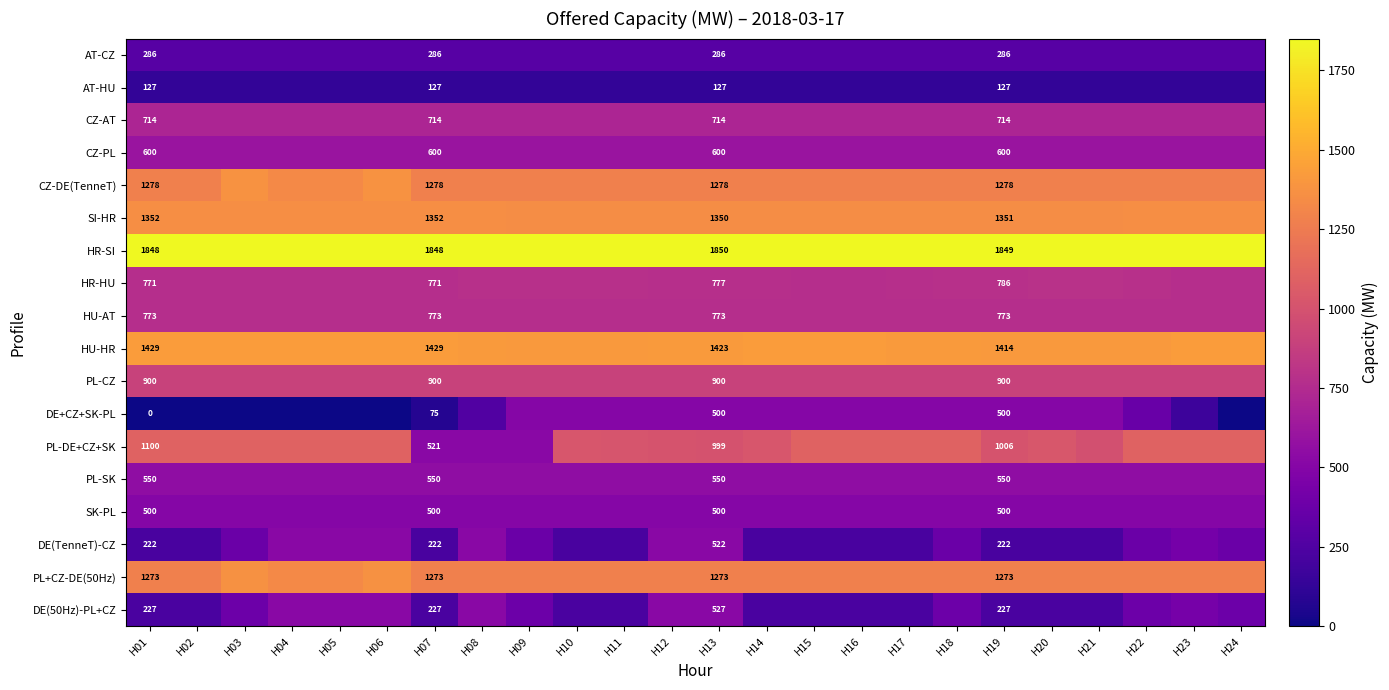

Is it true that AT-CZ equals 469 at H07?

False